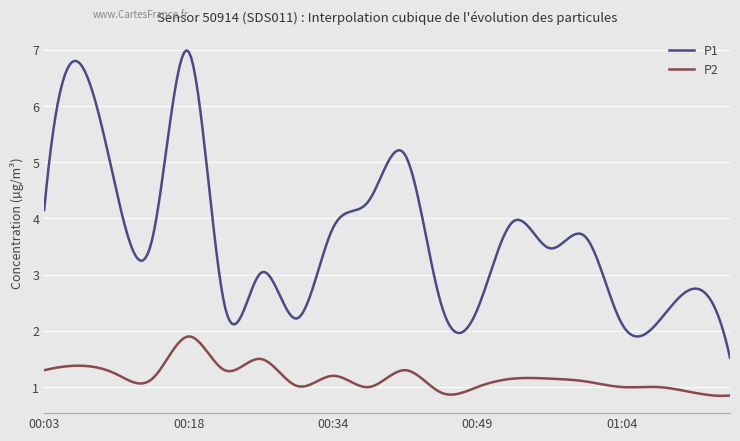

Which series has the largest range (max minus min)?

P1